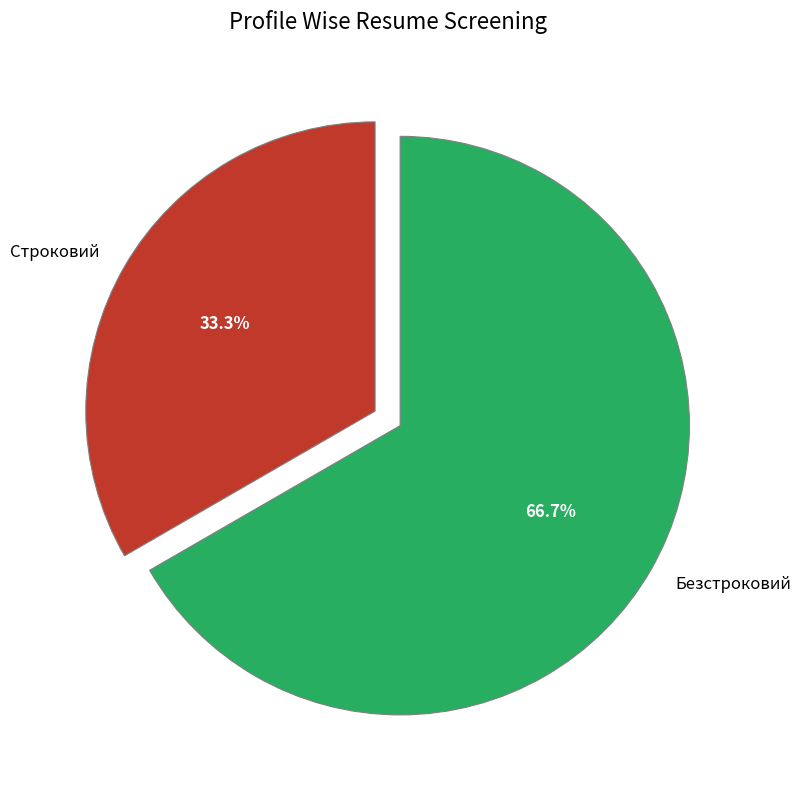

Which slice is the smallest?

Строковий